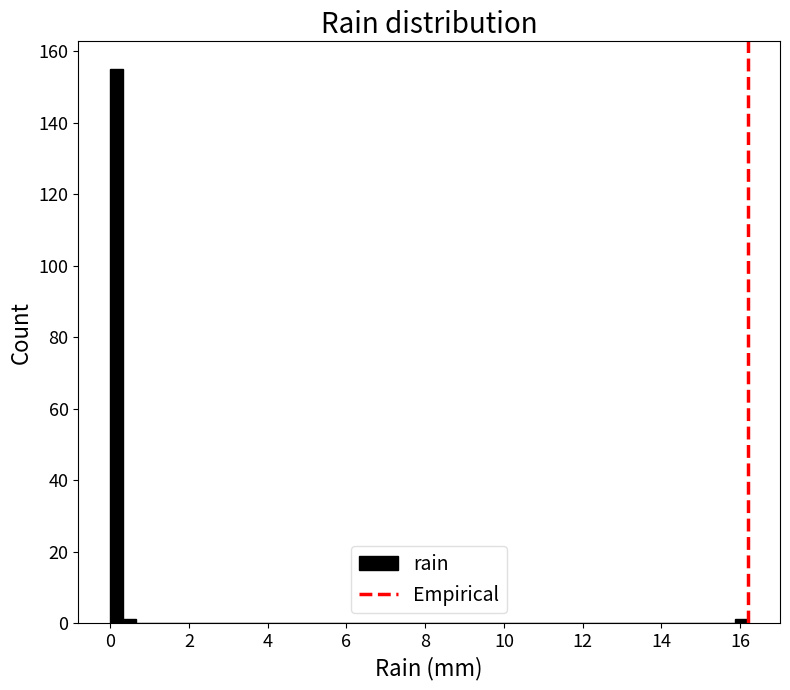

Around what value on the x-axis is the tallest bar? Give the approximate position of its centre, as read against the axis.

0.2